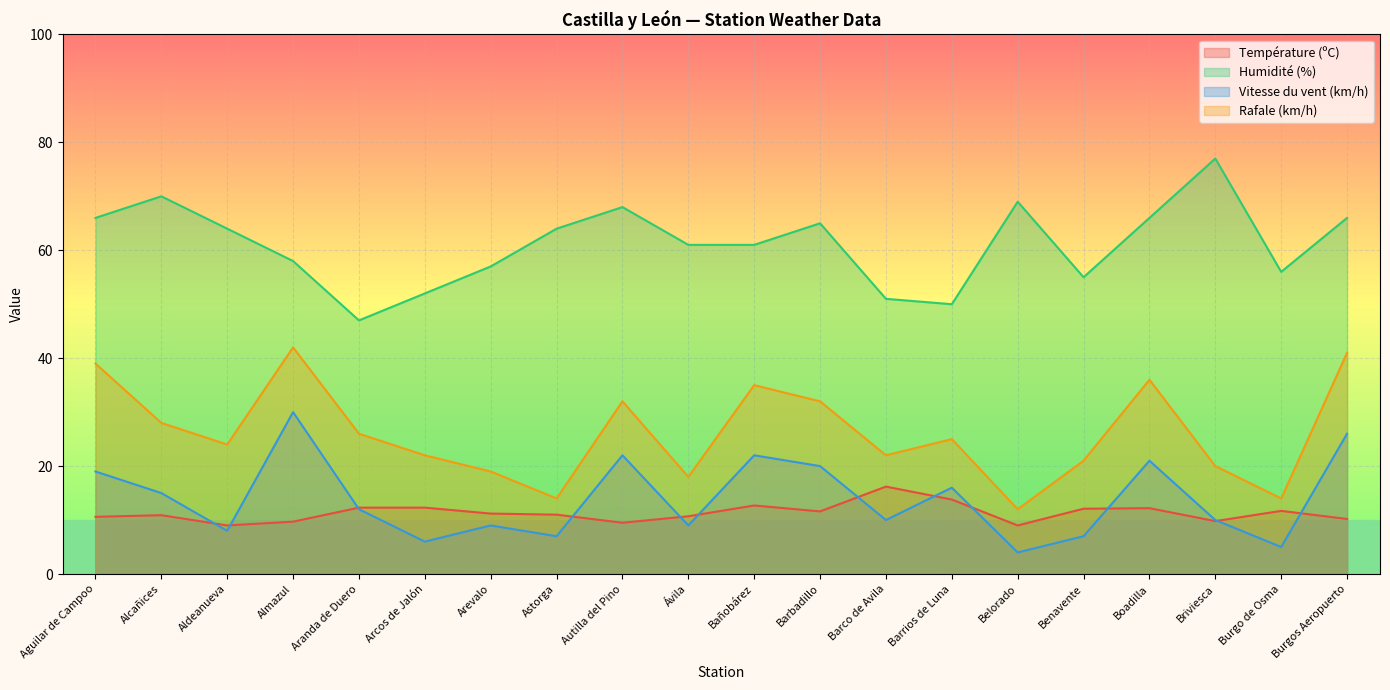

Which series has the widest spread of values?

Humidité (%)